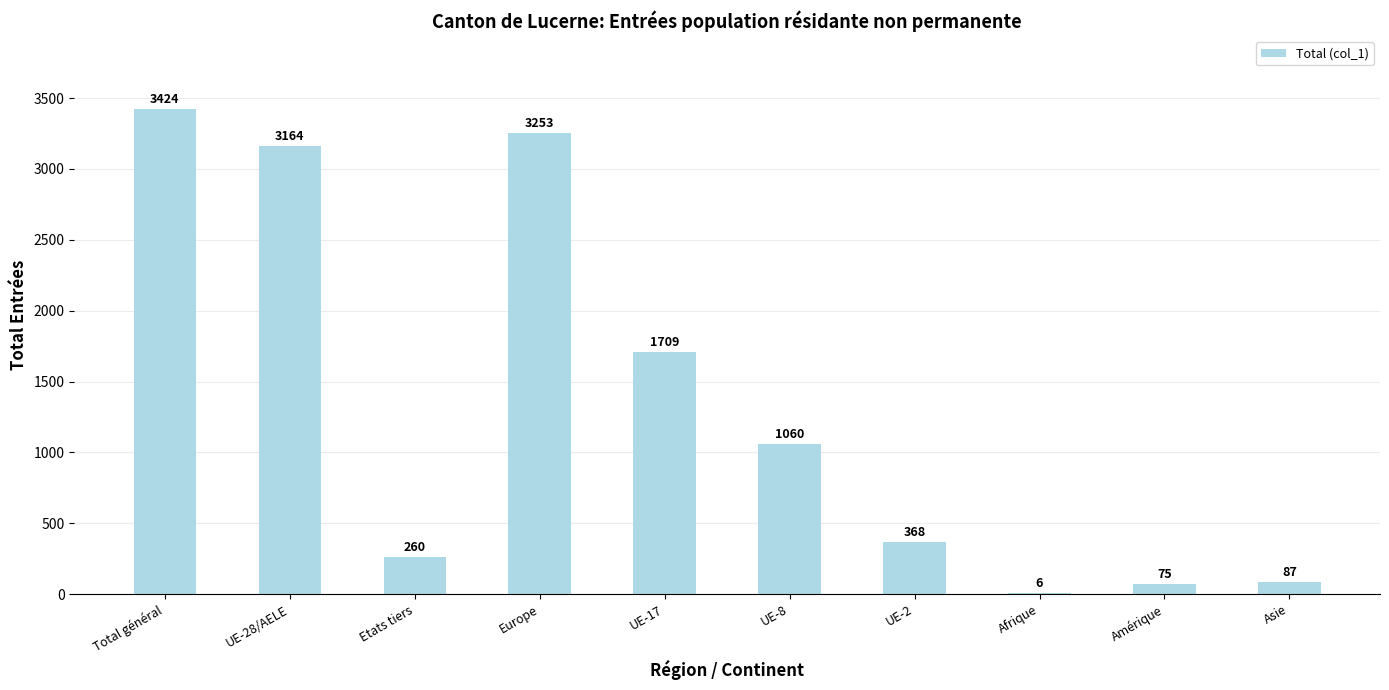

Reading left to right, what are all the values shown in this chart?

Total général=3424	UE-28/AELE=3164	Etats tiers=260	Europe=3253	UE-17=1709	UE-8=1060	UE-2=368	Afrique=6	Amérique=75	Asie=87